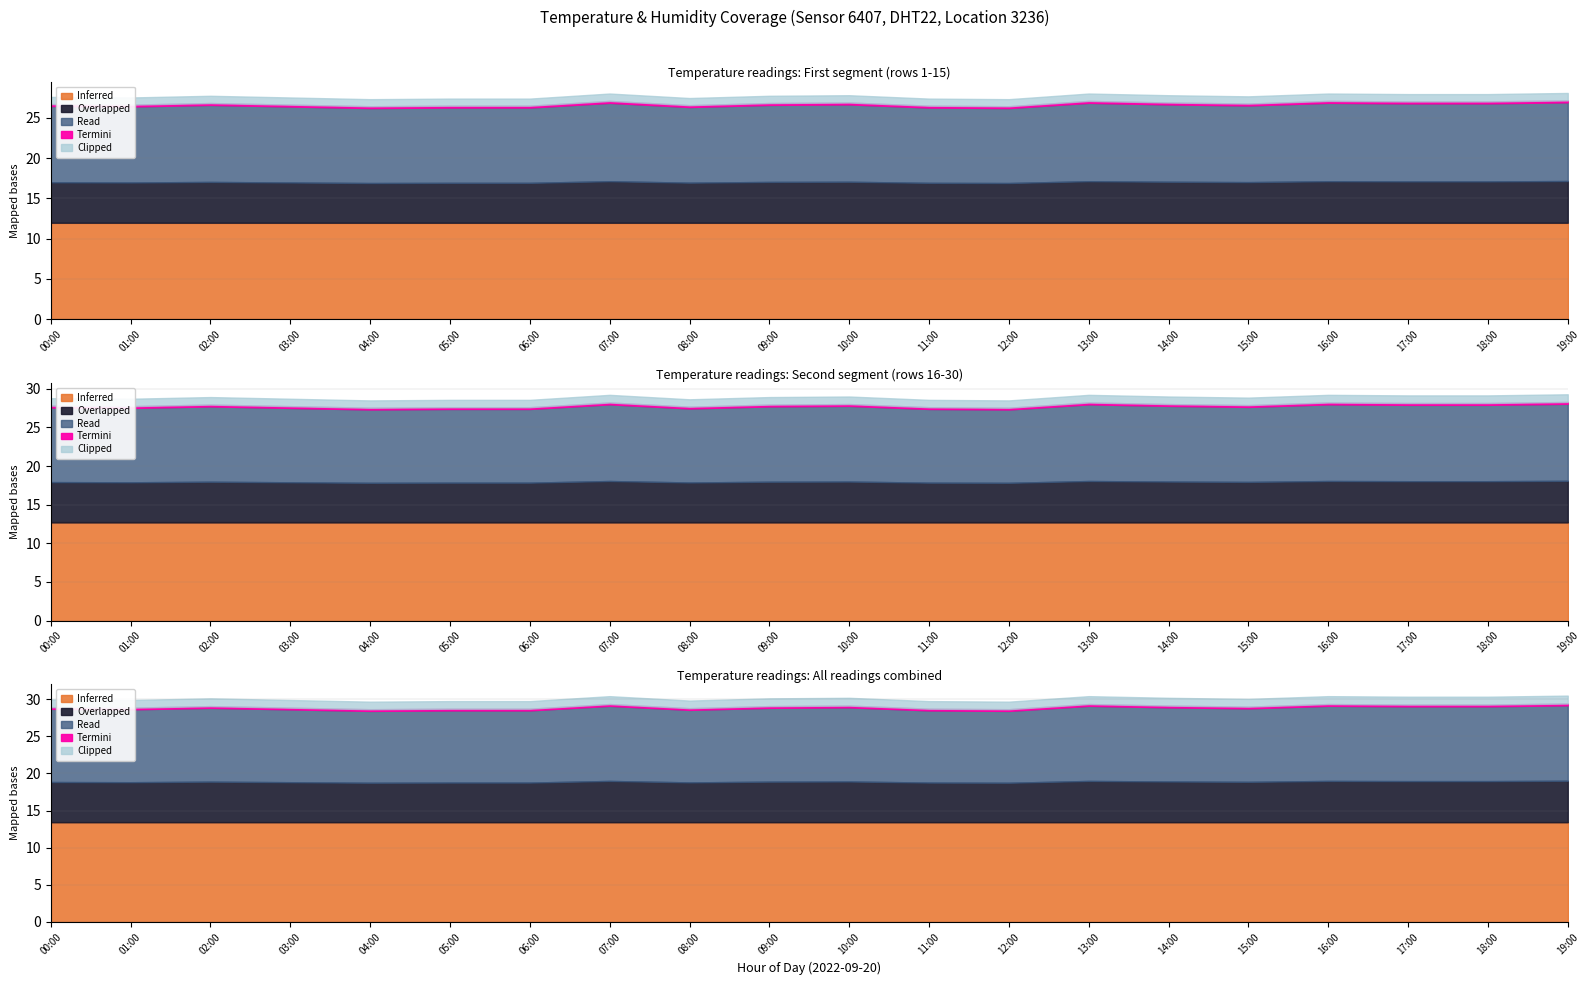

True or false: humidity and temperature cross at least once.

False